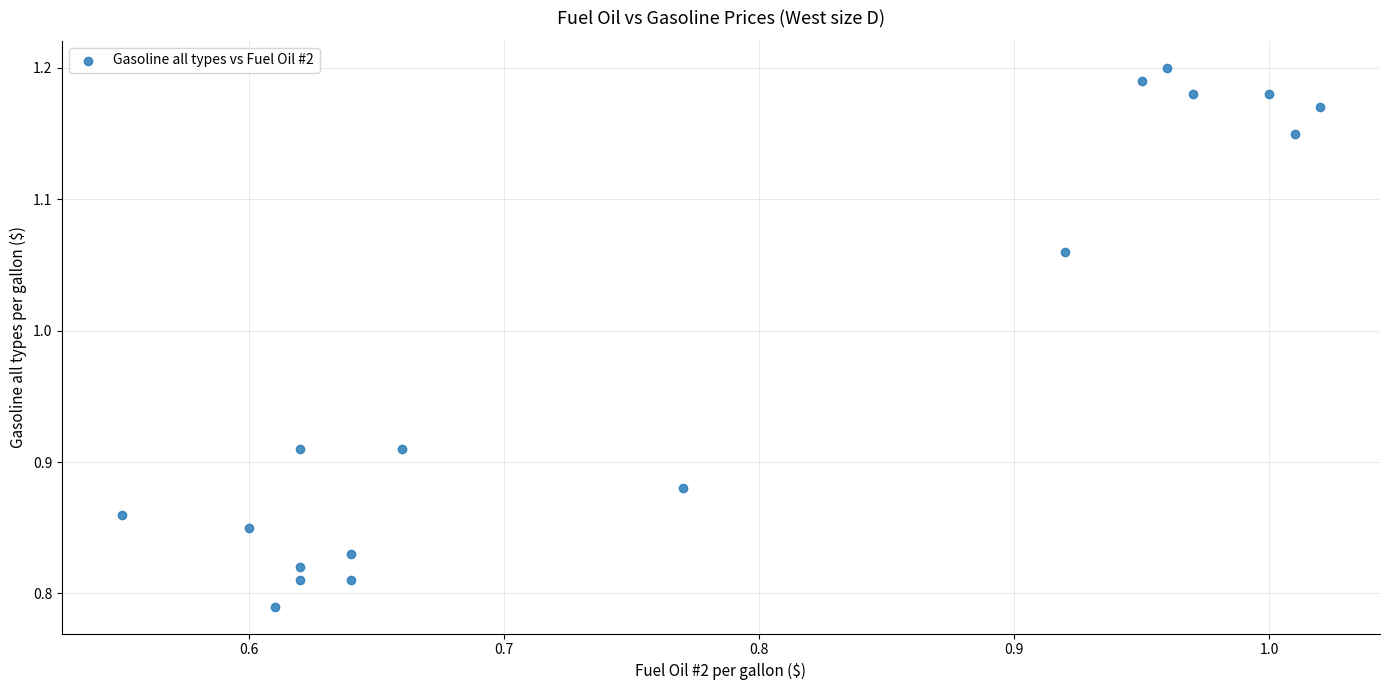

What is the range of X values (max minus min)?

0.5